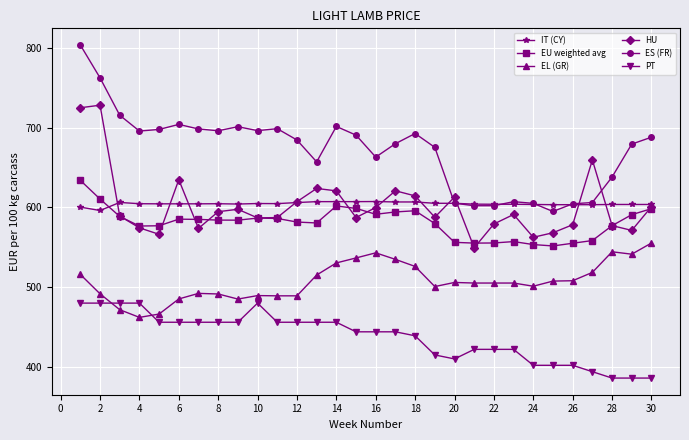

Which series has the widest spread of values?

ES (FR)